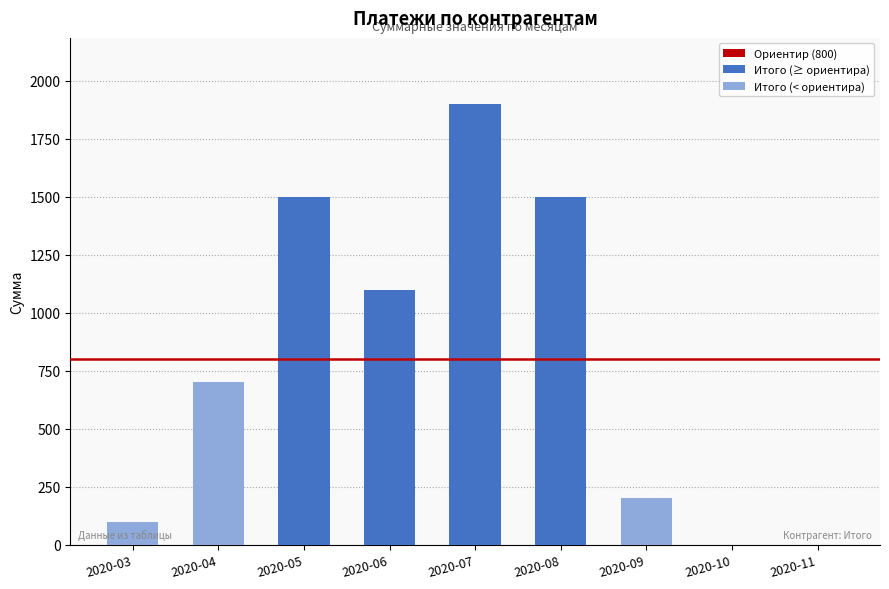

At which label is the value closest to 950?

2020-06